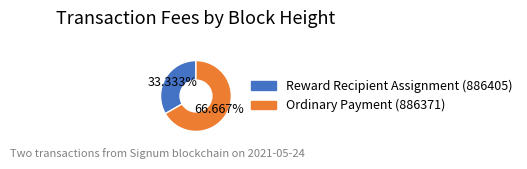

To the nearest percent, what is the difference between the largest and smallest slice percentages?

33%